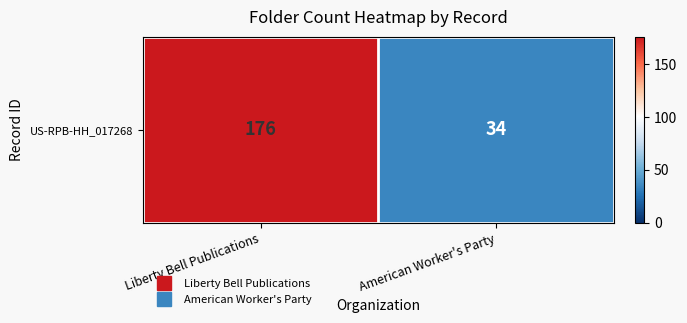

What is the change in value from Liberty Bell Publications to American Worker's Party?

-142